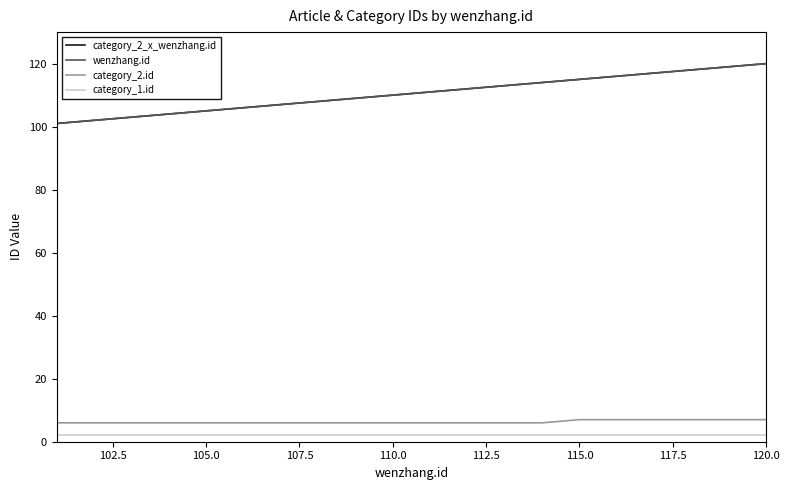

Is this an area chart (filled region under the line)?

No